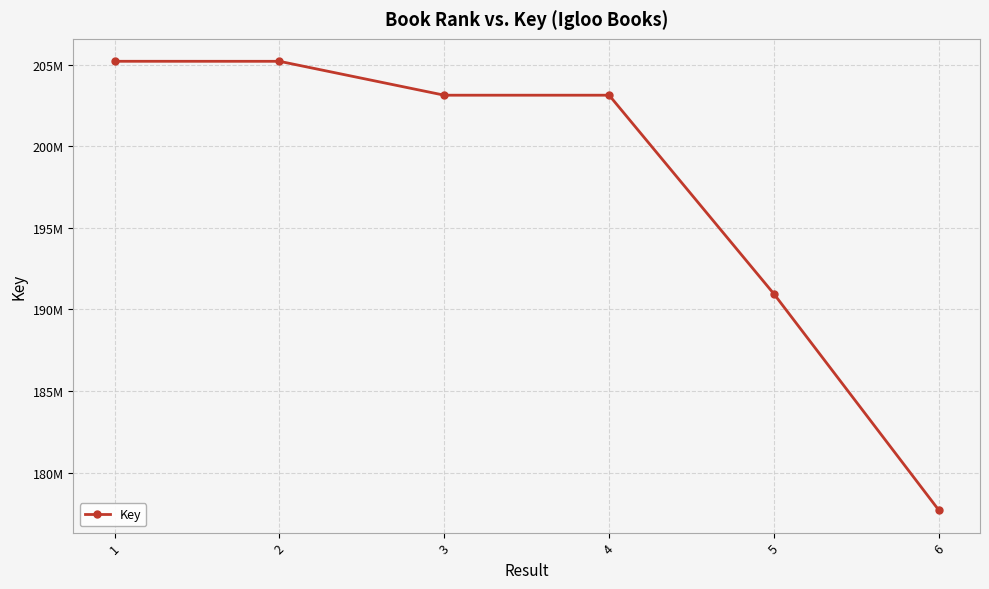

True or false: there are more than 0 points higher than both neighbors.

False